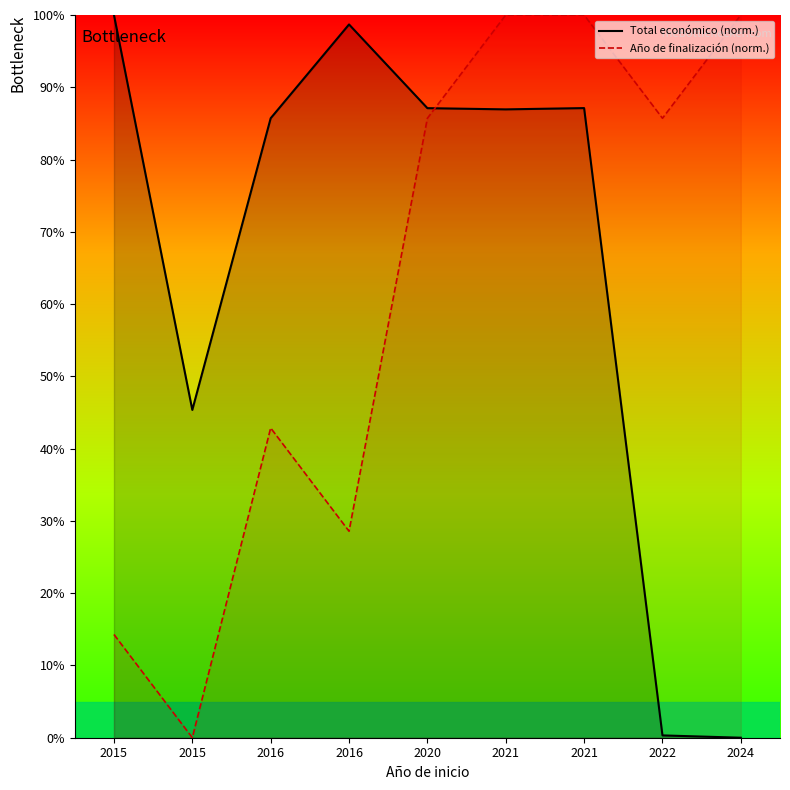

How many series are shown in this chart?

2